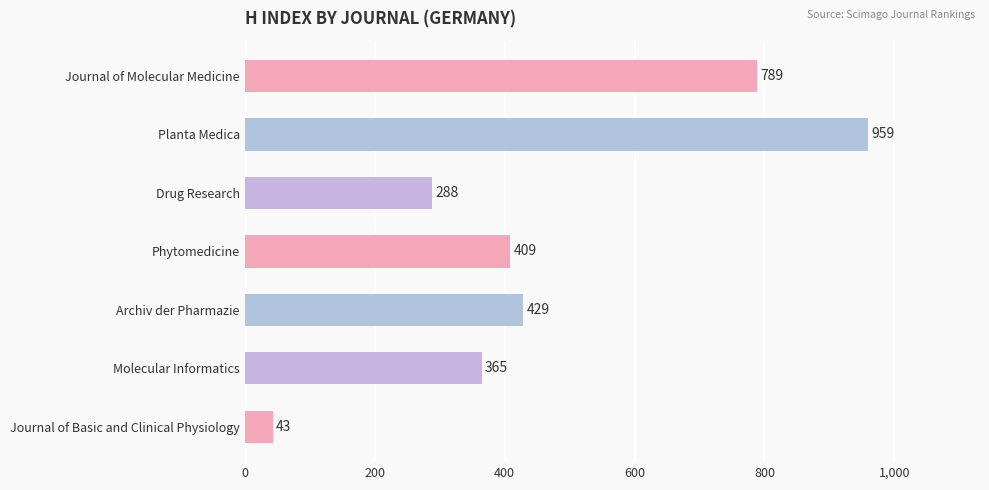

List the labels in order of value, smallest first.

Journal of Basic and Clinical Physiology, Drug Research, Molecular Informatics, Phytomedicine, Archiv der Pharmazie, Journal of Molecular Medicine, Planta Medica